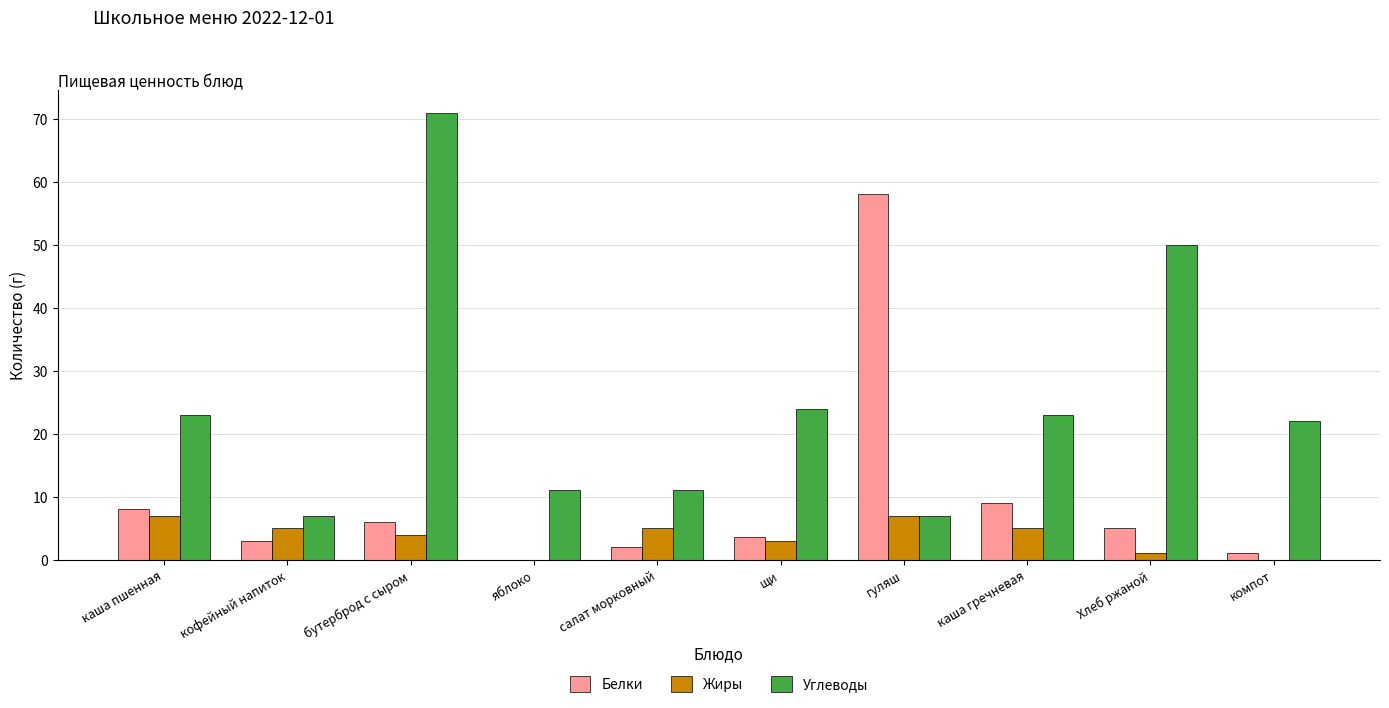

True or false: Жиры has a value of 7.0 at каша пшенная.

True